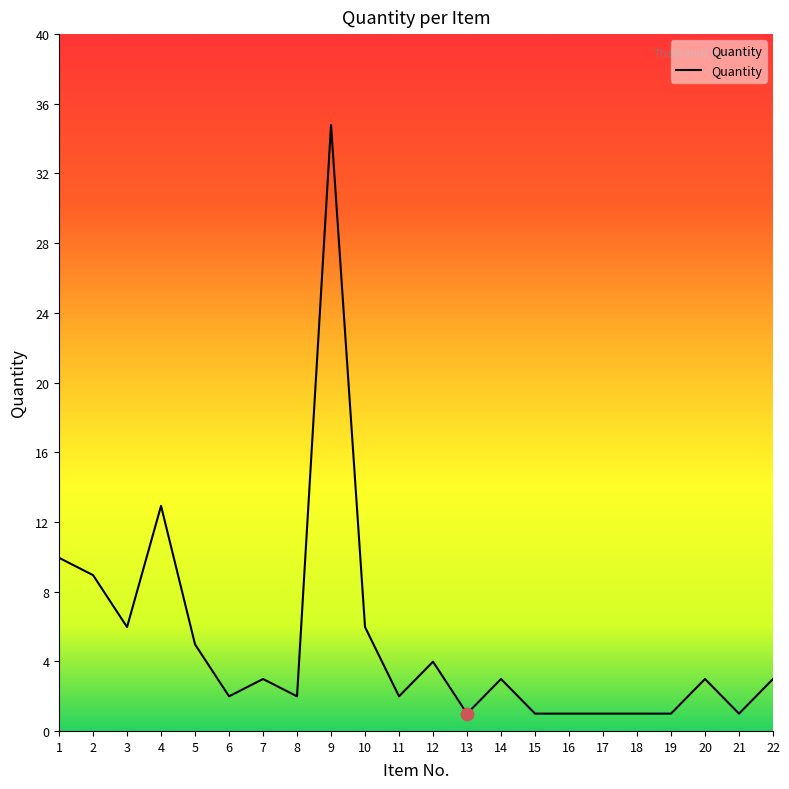

Which has a higher value, 2 or 7?

2